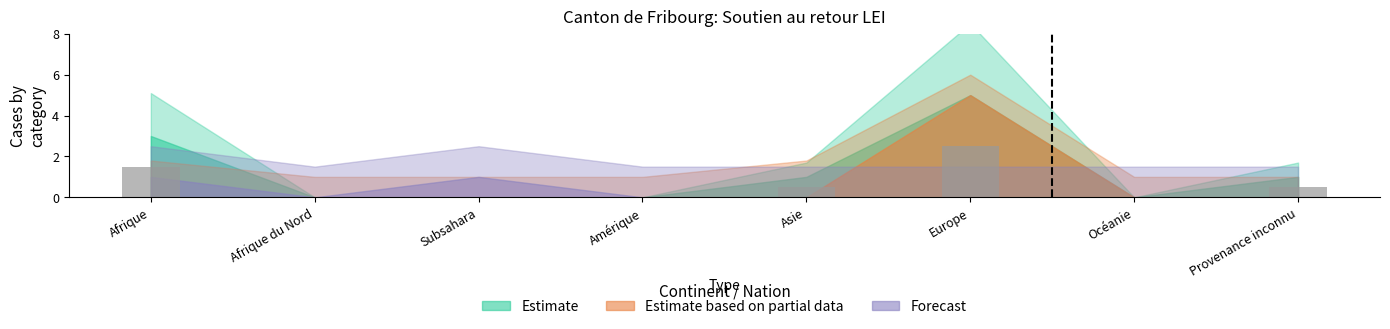

Are the bars horizontal?

No